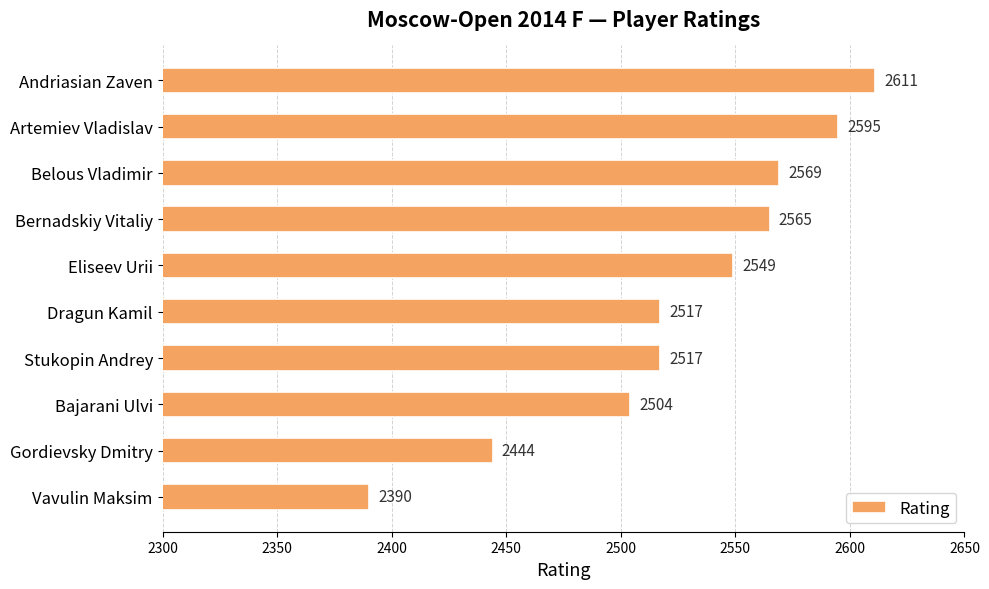

How many data points are less than 2549?

5